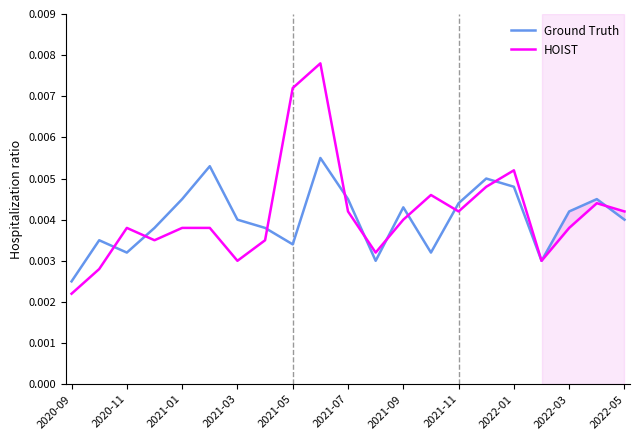

How many lines are shown in the chart?

2